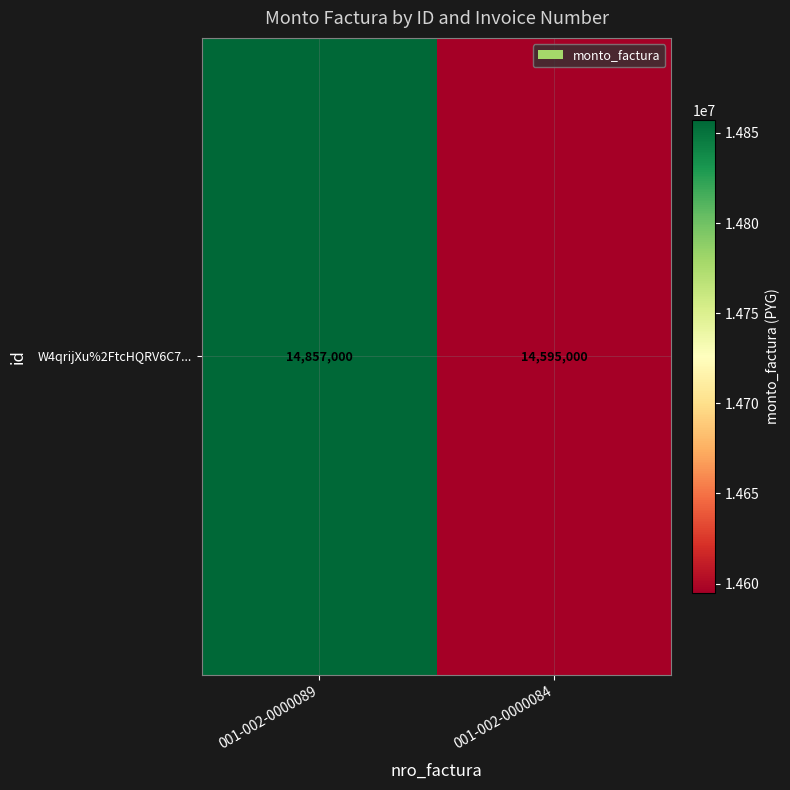

At which category does the chart reach its peak across all series?

001-002-0000089